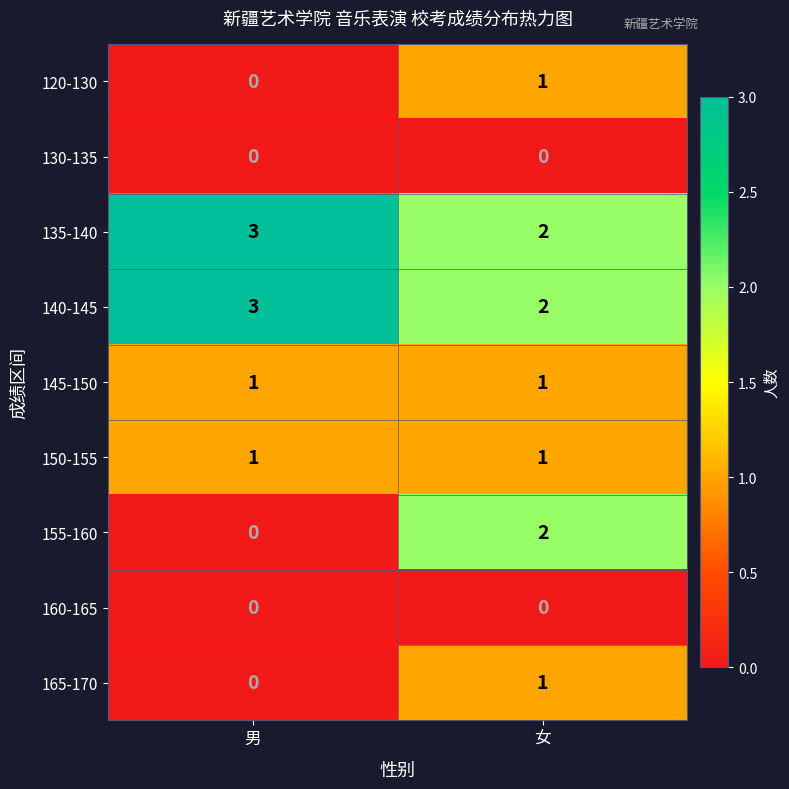

Which category has the highest value in the 155-160 series?

女